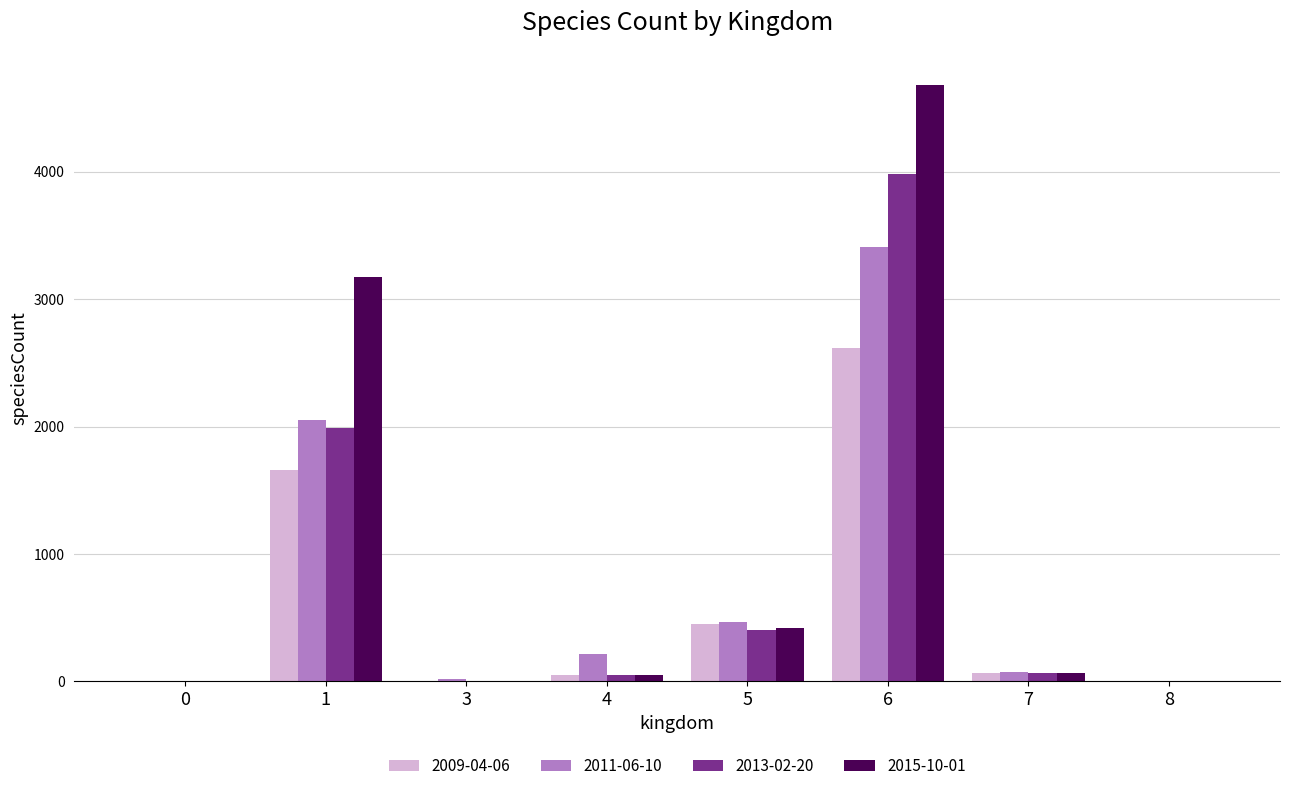

What is the maximum value shown in the chart?

4682